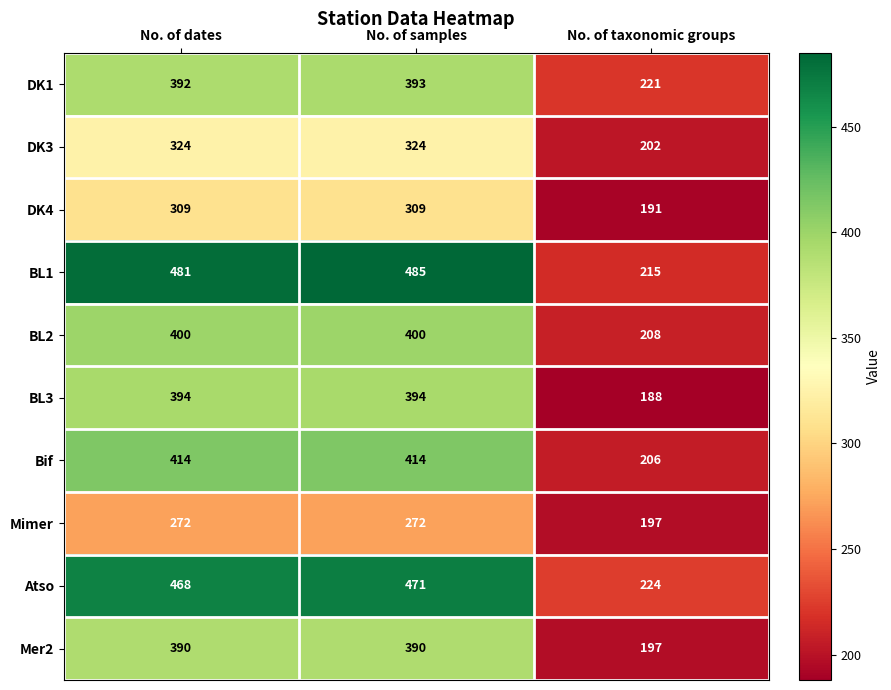

Reading right to left, extract all data points from this chart.

DK1: 221	393	392
DK3: 202	324	324
DK4: 191	309	309
BL1: 215	485	481
BL2: 208	400	400
BL3: 188	394	394
Bif: 206	414	414
Mimer: 197	272	272
Atso: 224	471	468
Mer2: 197	390	390